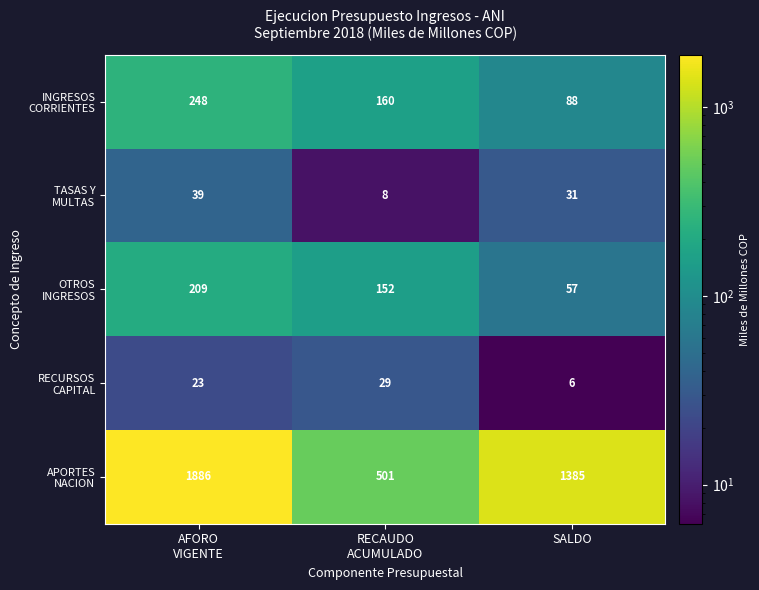

What is the difference between the highest and lowest values at SALDO?

1379